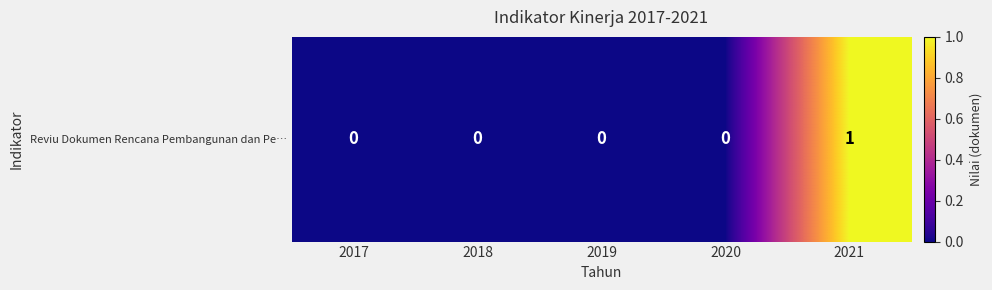

Rank the categories by value from highest to lowest.

2021, 2017, 2018, 2019, 2020